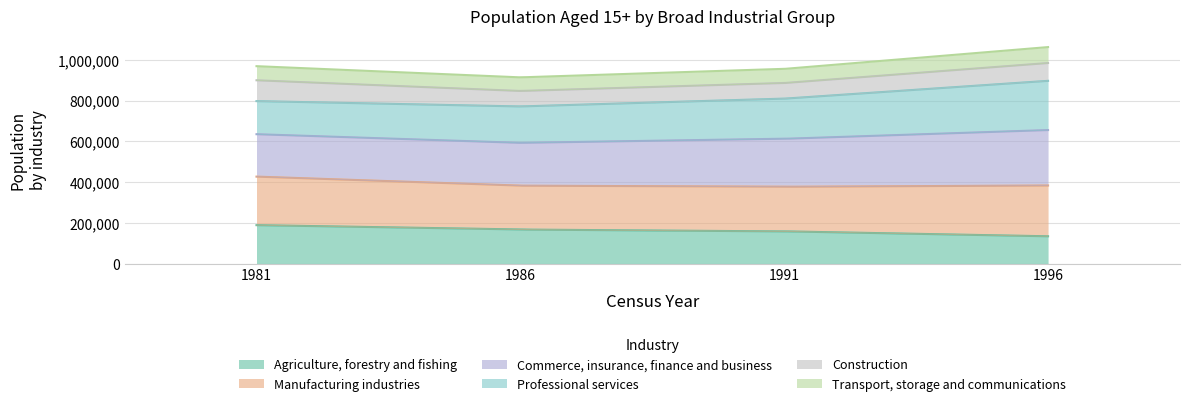

What is the sum of all Transport, storage and communications values?

283705